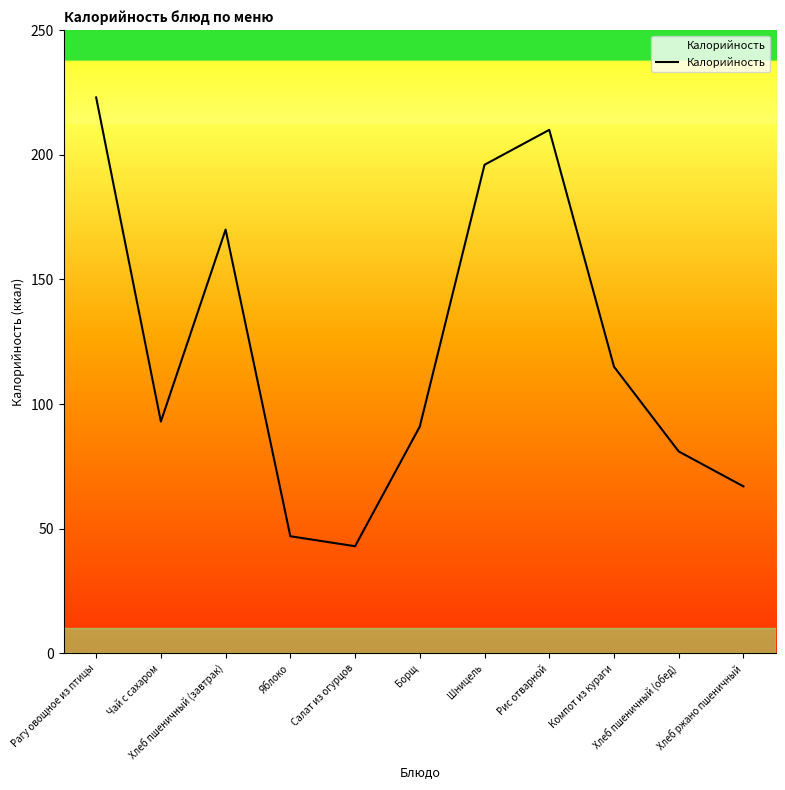

Rank the categories by value from highest to lowest.

Рагу овощное из птицы, Рис отварной, Шницель, Хлеб пшеничный (завтрак), Компот из кураги, Чай с сахаром, Борщ, Хлеб пшеничный (обед), Хлеб ржано пшеничный, Яблоко, Салат из огурцов